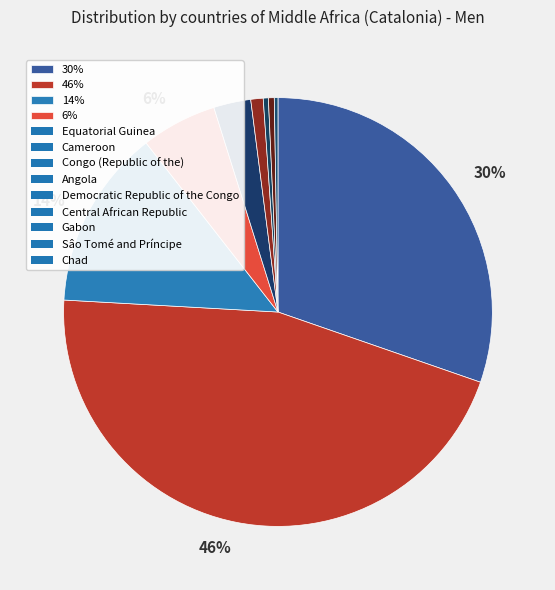

Count the number of slices in the pie.

9